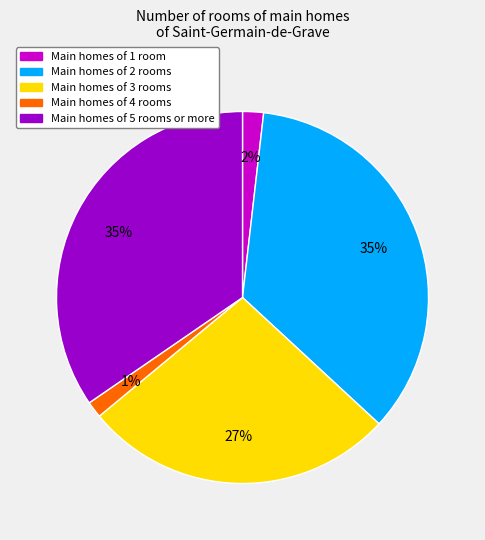

To the nearest percent, what is the difference between the largest and smallest slice percentages?

34%